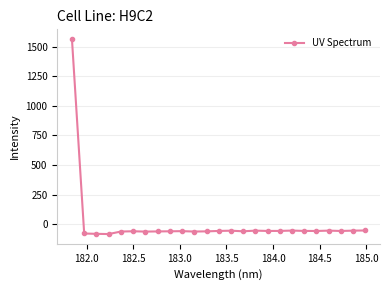

What is the minimum value shown in the chart?

-84.4